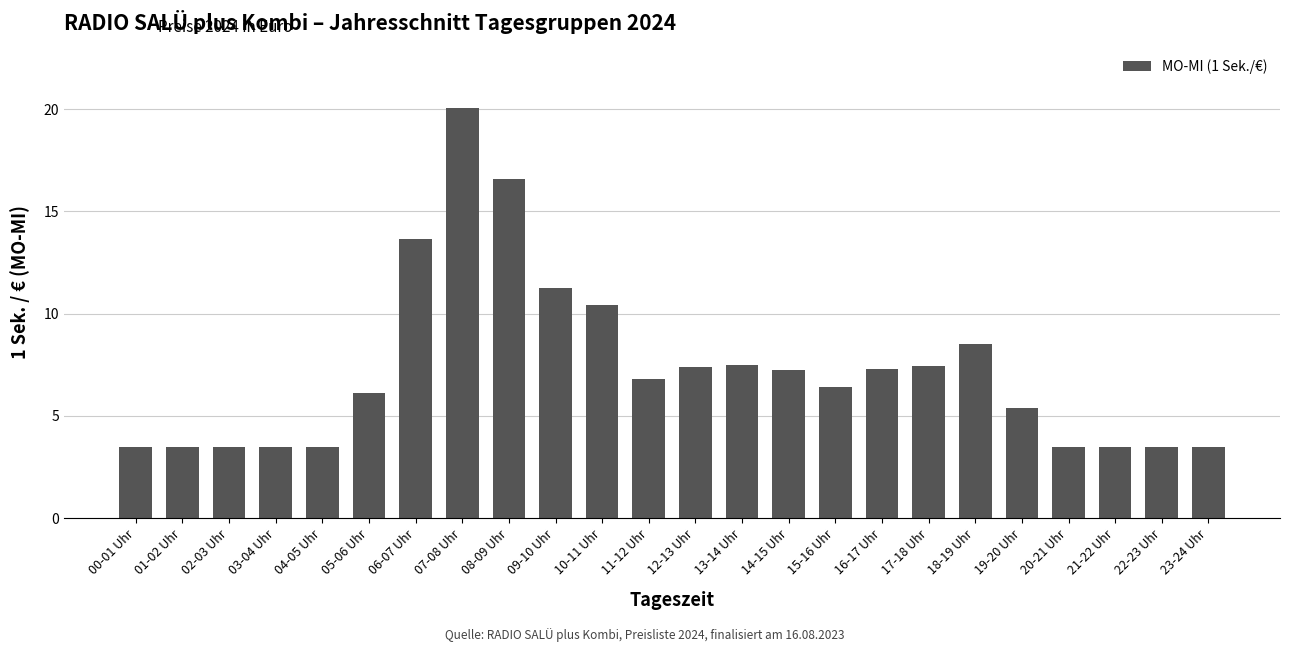

What is the label of the 3rd bar from the left?

02-03 Uhr